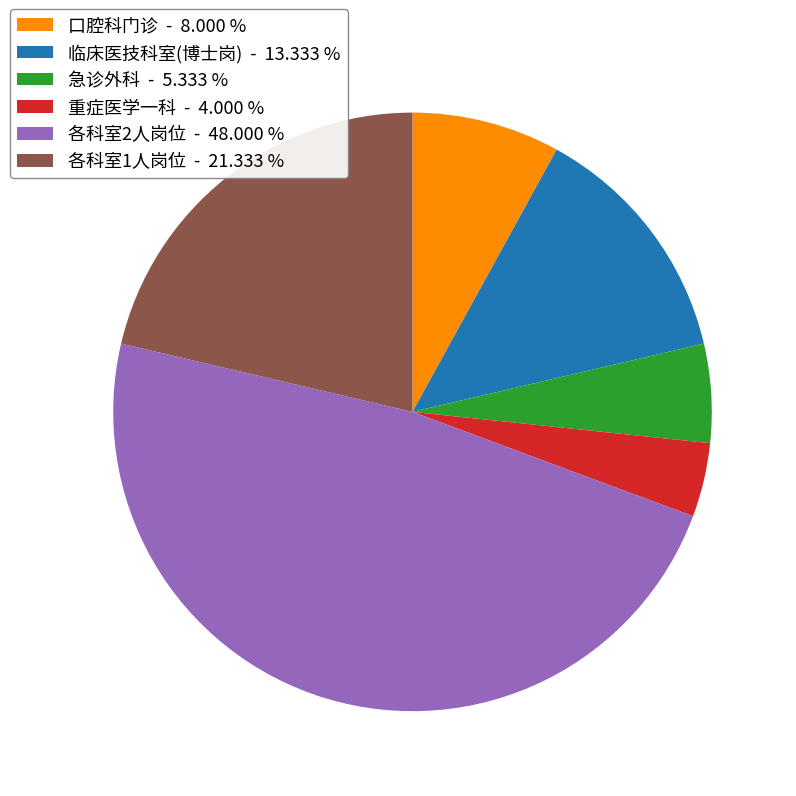

Do 口腔科门诊 - 8.000 % and 重症医学一科 - 4.000 % together represent more than half of the pie?

No